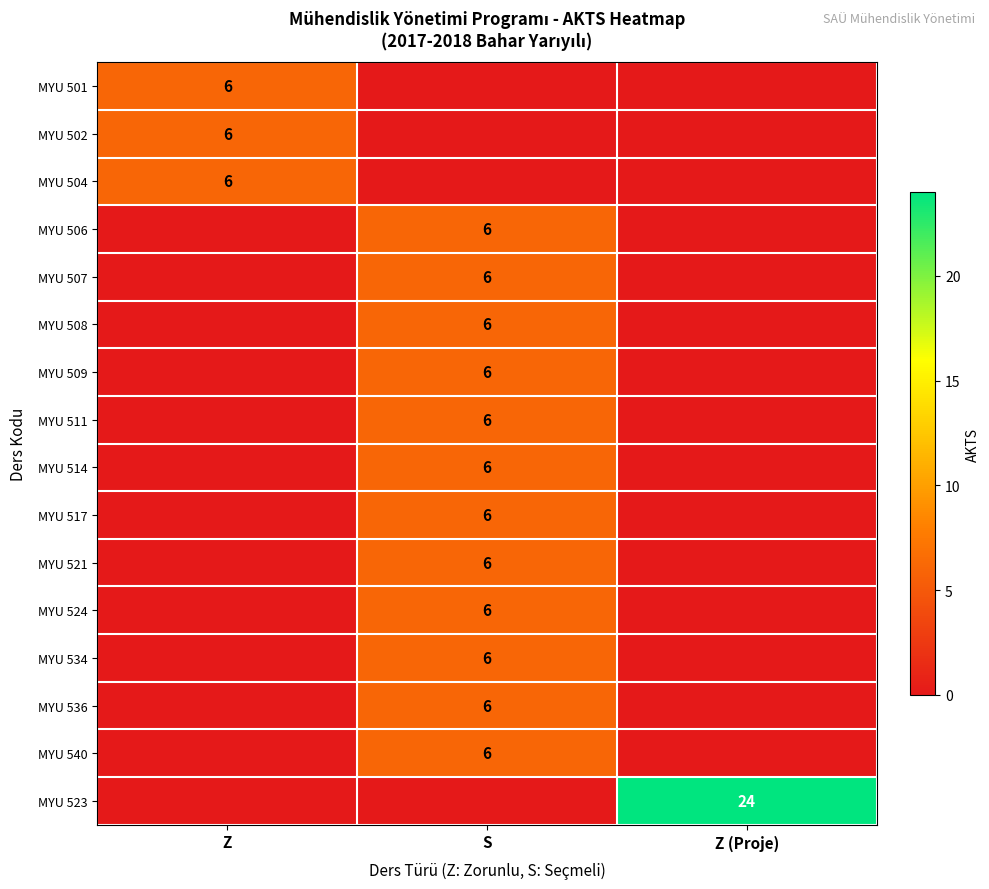

Count the MYU 523 values in the range 0 to 24.

3